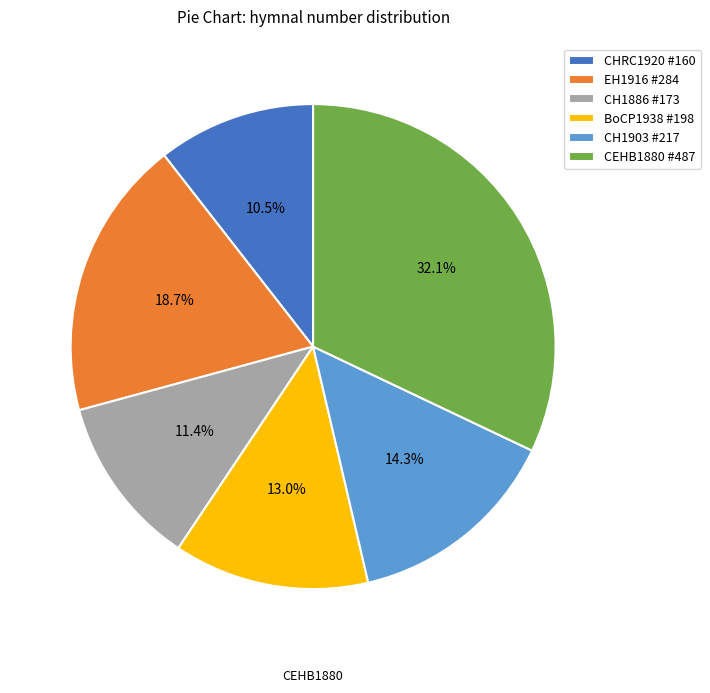

To the nearest percent, what is the difference between the CH1886 #173 and EH1916 #284 slice percentages?

7%